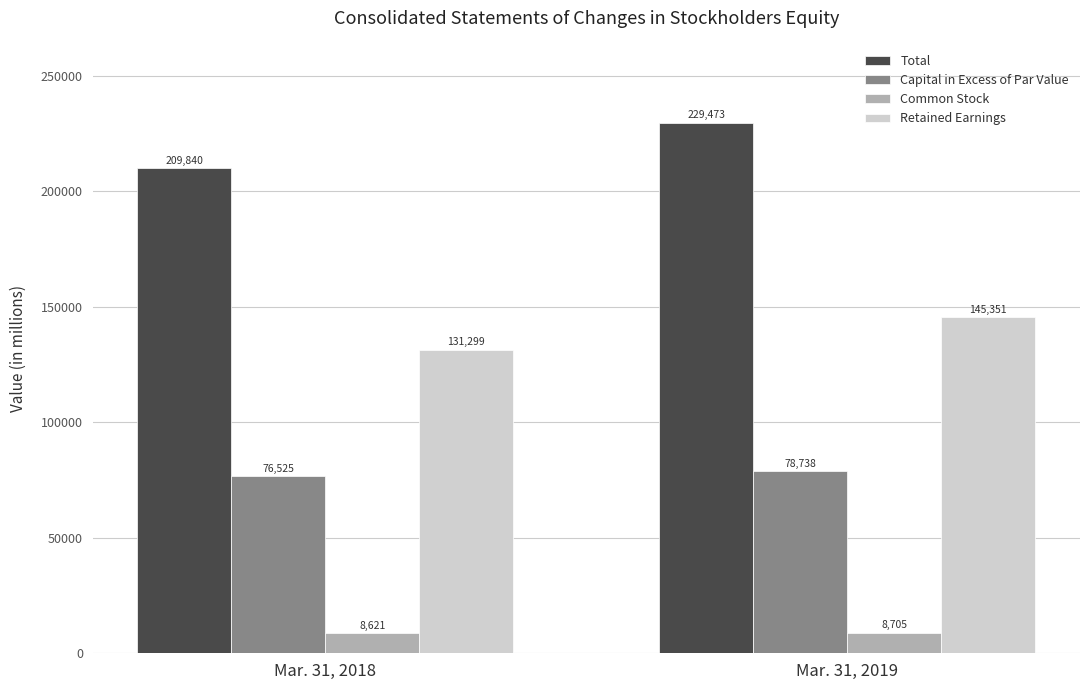

Reading left to right, list all the values displayed in this chart.

Total: Mar. 31, 2018=209840	Mar. 31, 2019=229473
Capital in Excess of Par Value: Mar. 31, 2018=76525	Mar. 31, 2019=78738
Common Stock: Mar. 31, 2018=8621	Mar. 31, 2019=8705
Retained Earnings: Mar. 31, 2018=131299	Mar. 31, 2019=145351